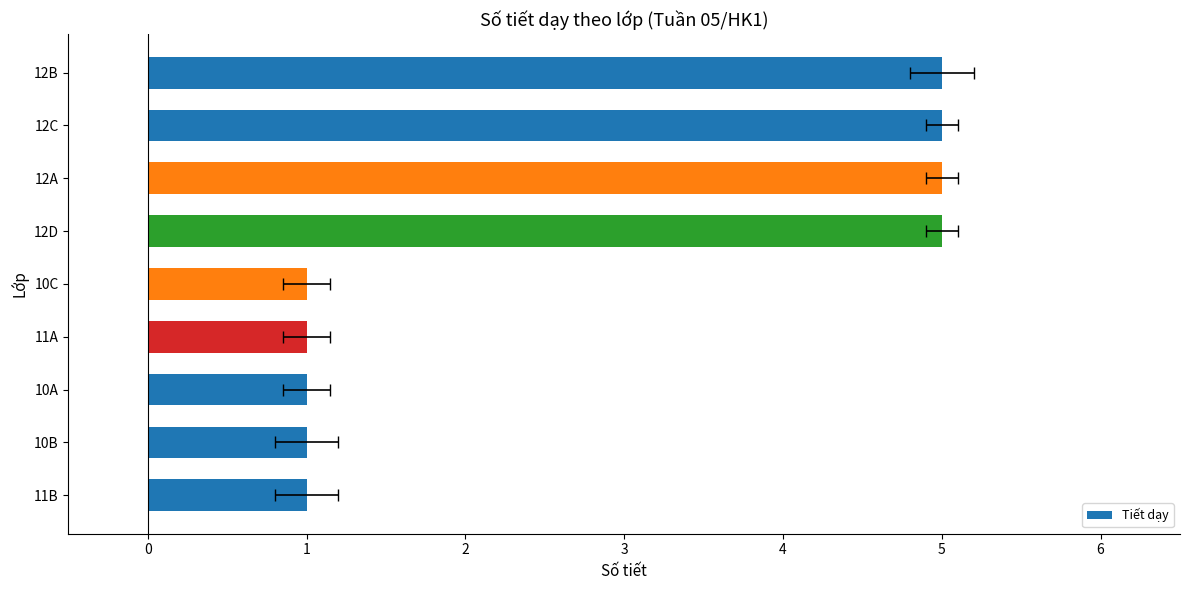

What is the sum of the values at 12D and 11B?

6